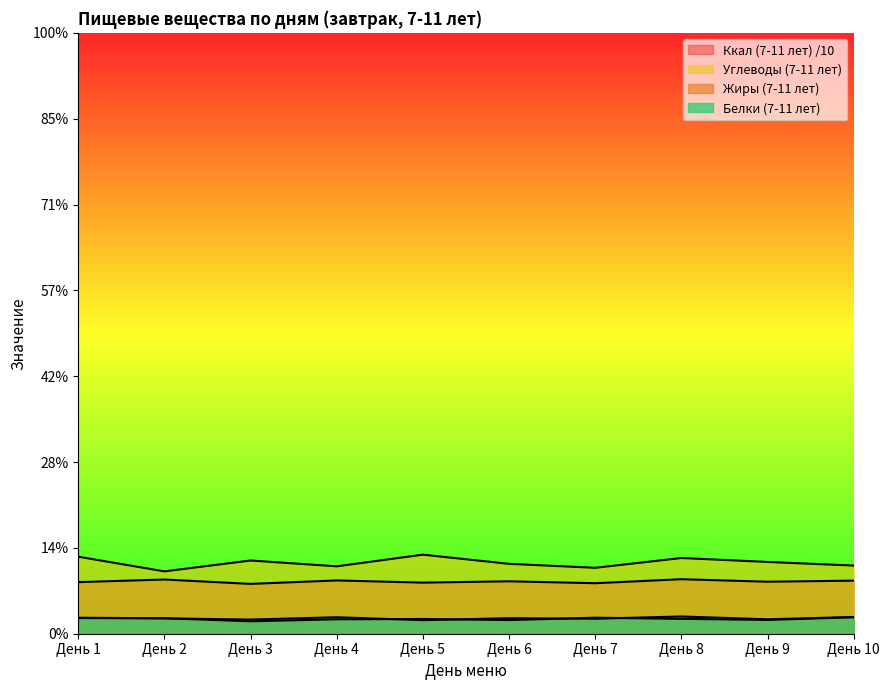

What is the spread (max minus min) of values at День 7?

59.3